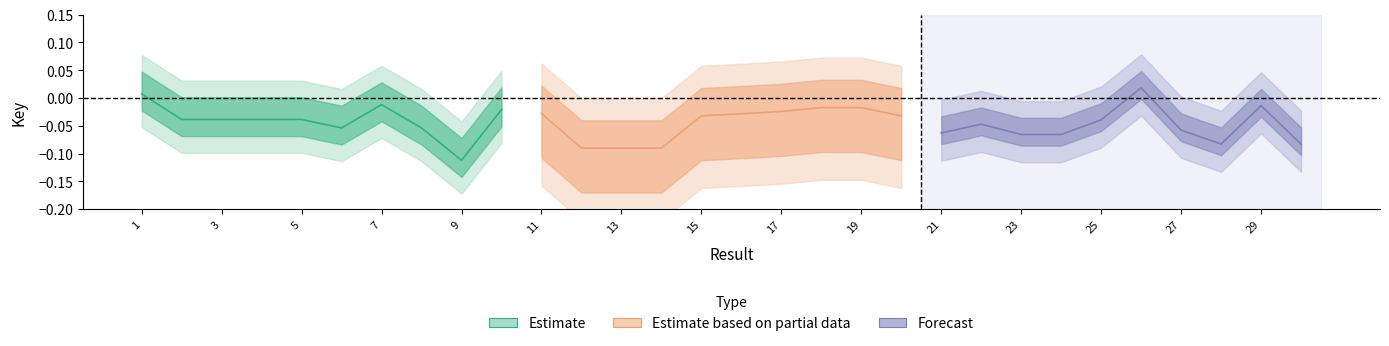

What are all the series names shown in the legend?

Estimate, Estimate based on partial data, Forecast